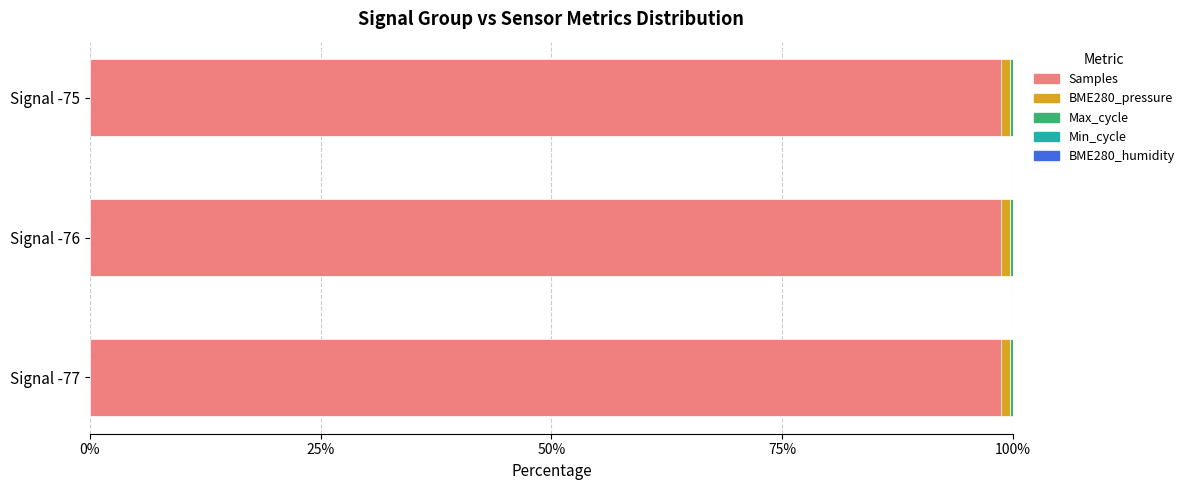

True or false: Samples has a value of 98.6 at Signal -76.

True